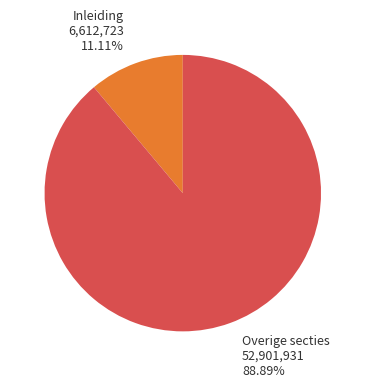

Is there a majority slice in this chart?

Yes